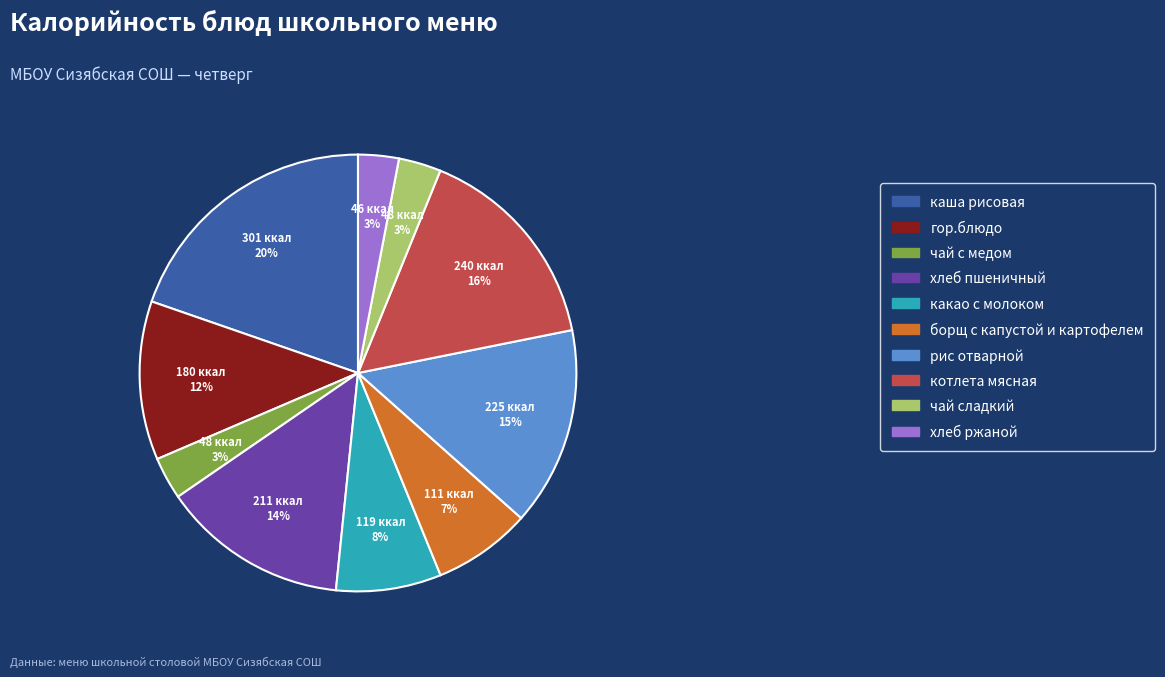

To the nearest percent, what is the combined percentage of какао с молоком and хлеб пшеничный?

22%